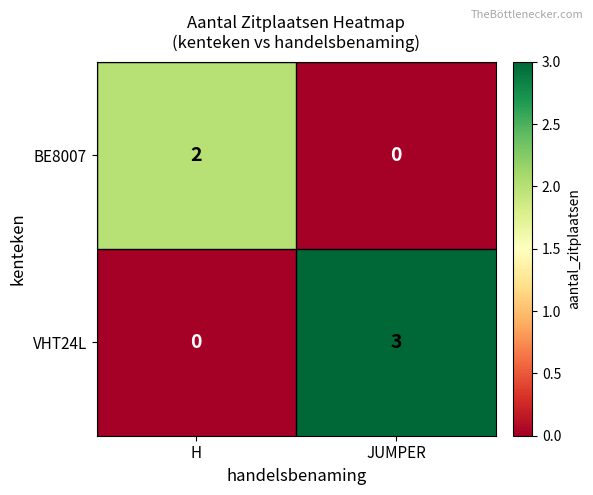

Between H and JUMPER, which series saw the biggest shift?

VHT24L